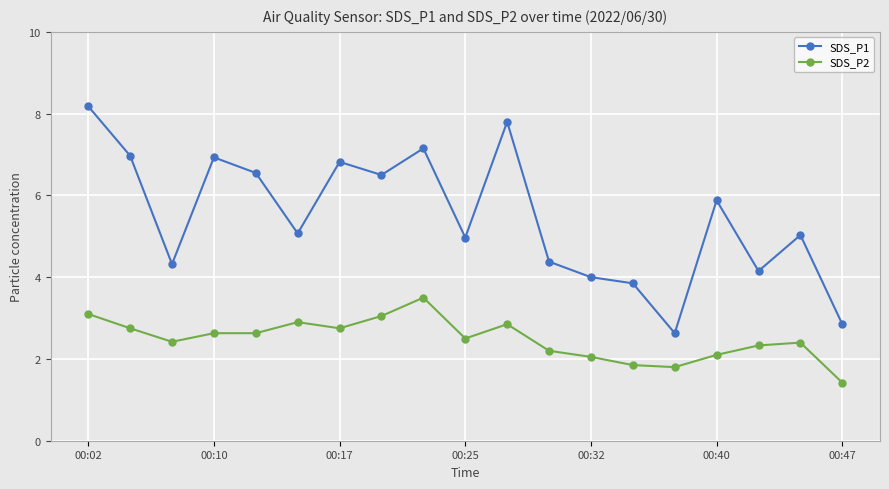

What is the average value of the SDS_P2 series?

2.5